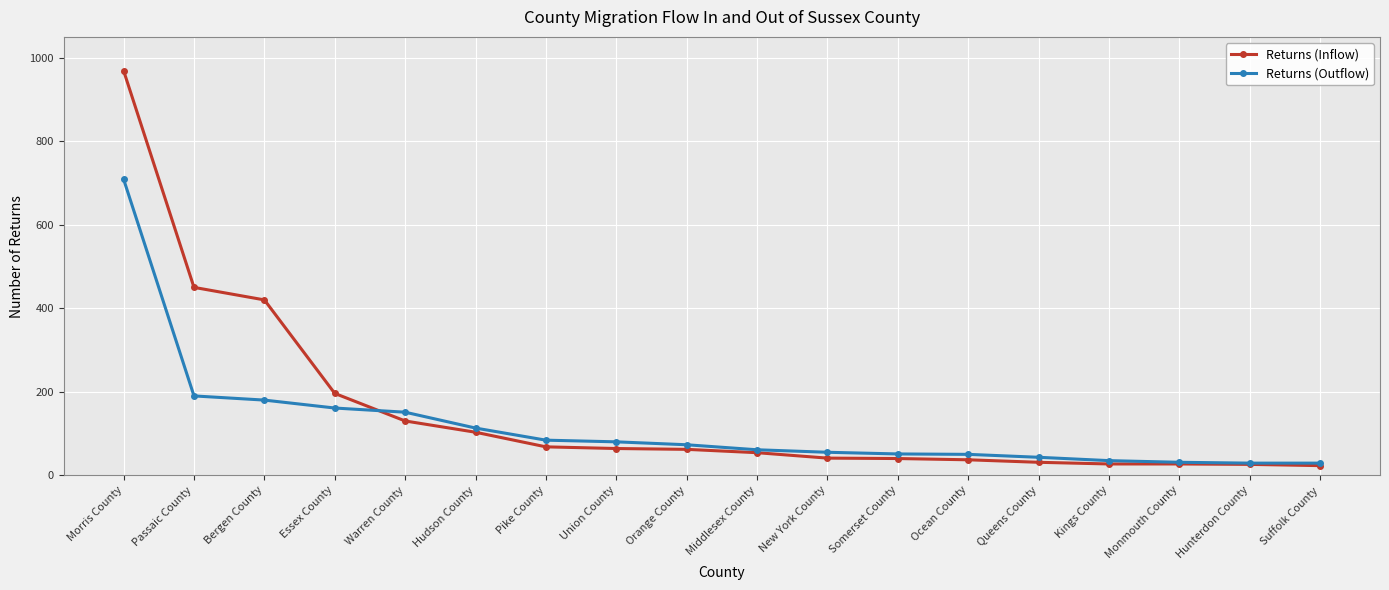

The Returns (Outflow) series shows 51 at Somerset County. True or false?

True